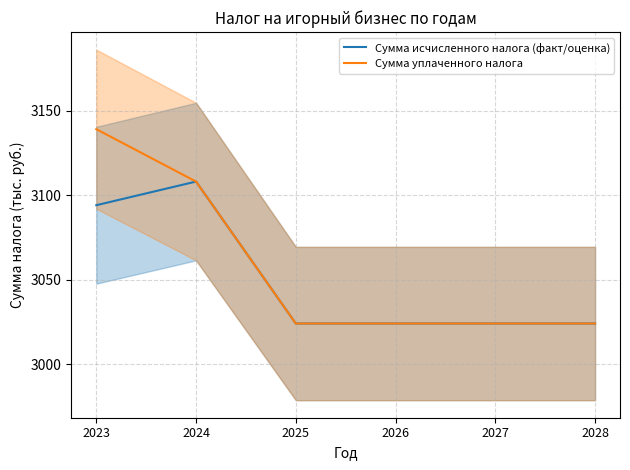

Which category has the highest value in the Сумма уплаченного налога series?

2023